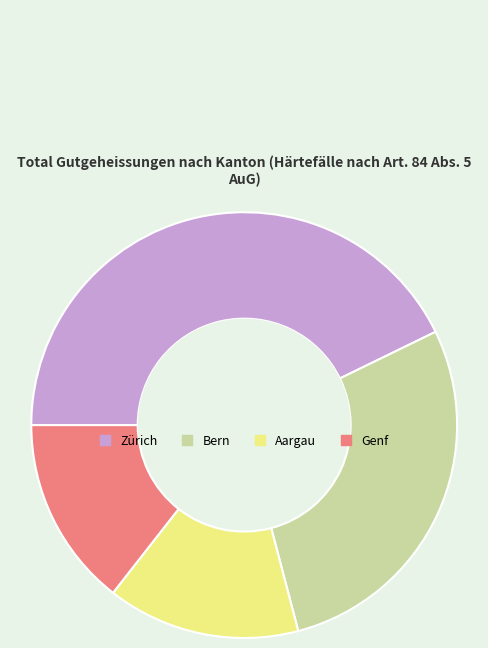

Is it true that Aargau is 24% of the pie?

False